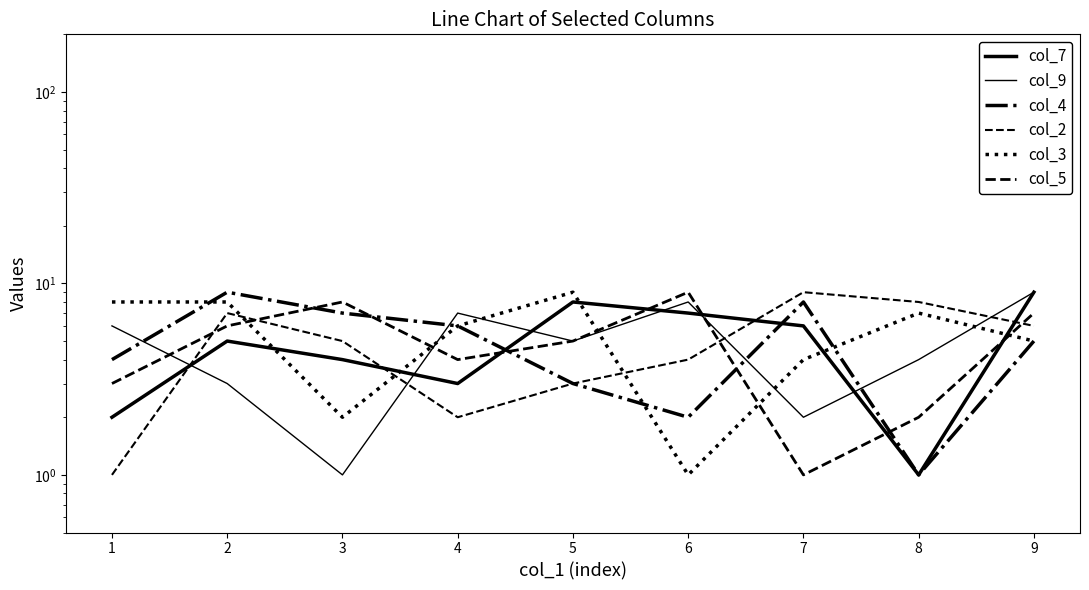

True or false: col_3 and col_2 intersect in this chart.

True